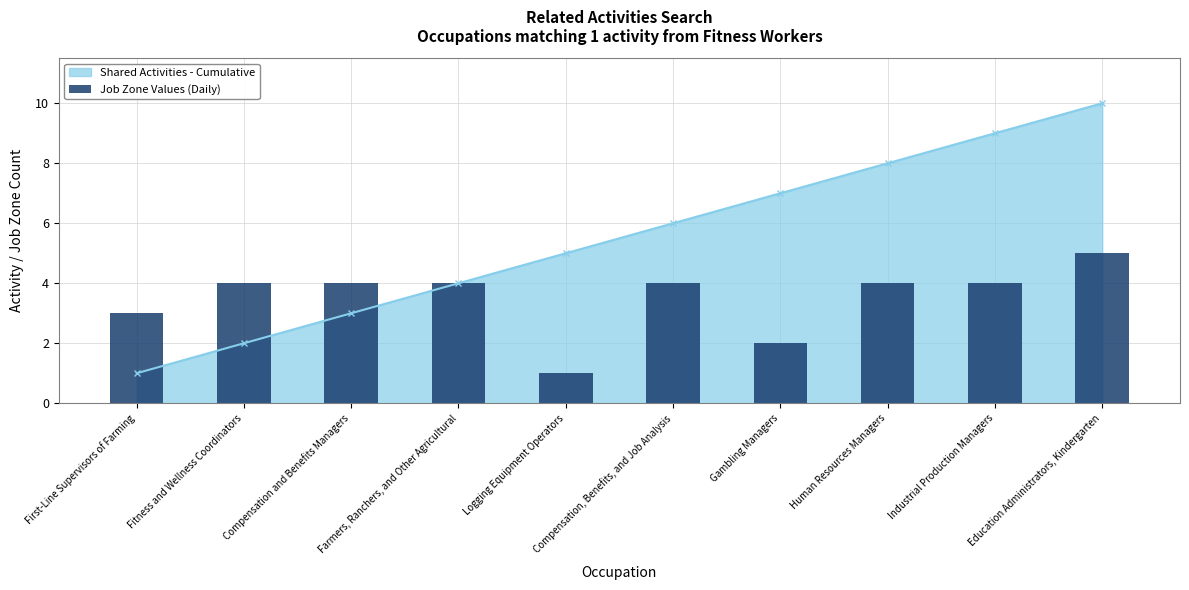

Which category has the highest value in the Shared Activities - Cumulative series?

Education Administrators, Kindergarten